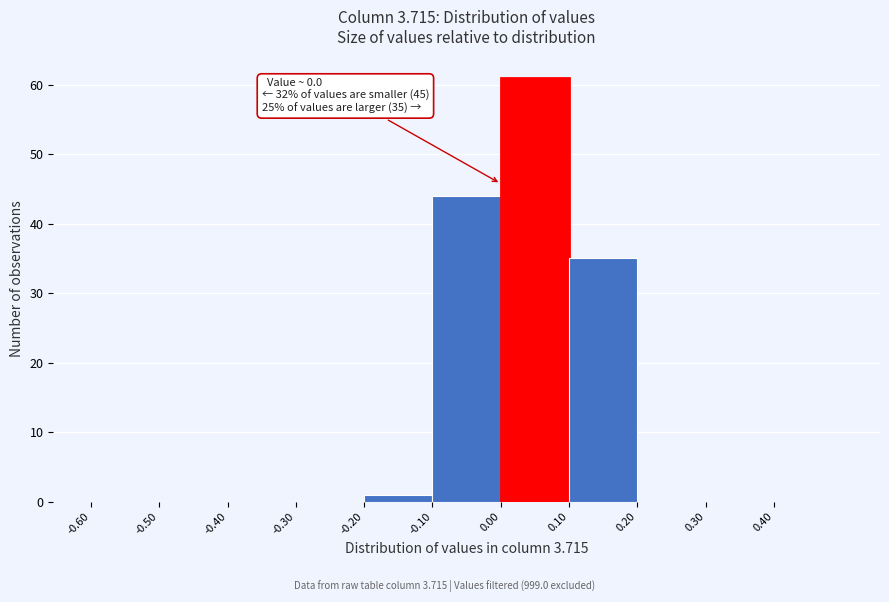

Which range on the x-axis has the tallest bar?

0.0 to 0.1